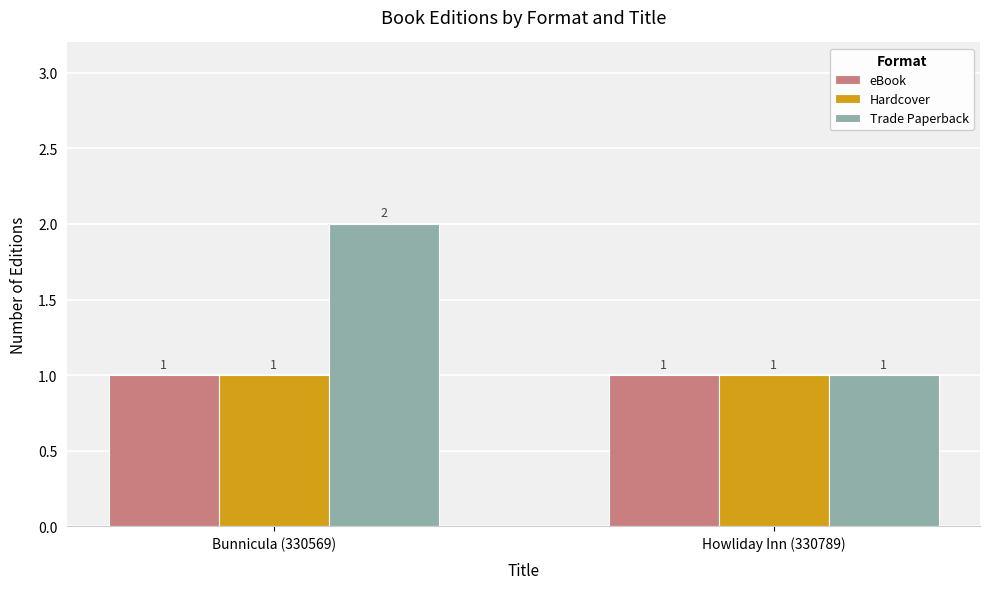

The value of eBook at Howliday Inn (330789) is 1. True or false?

True